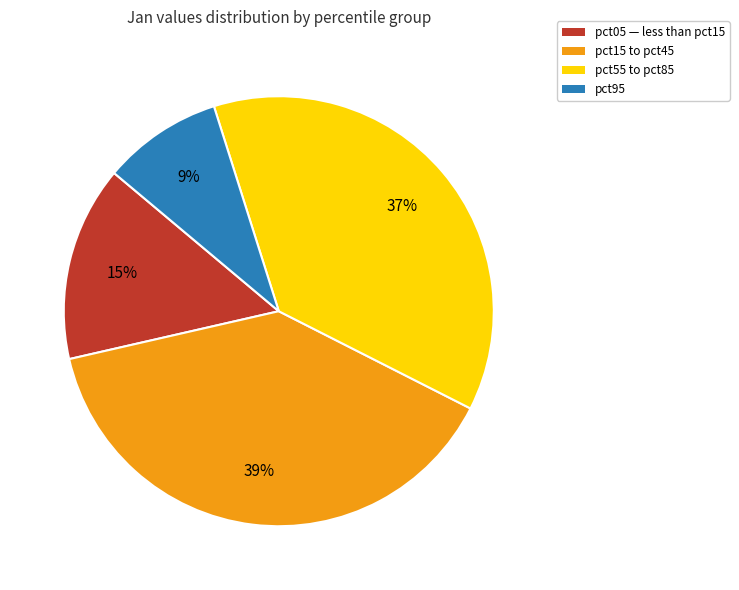

True or false: pct15 to pct45 accounts for 39% of the total.

True